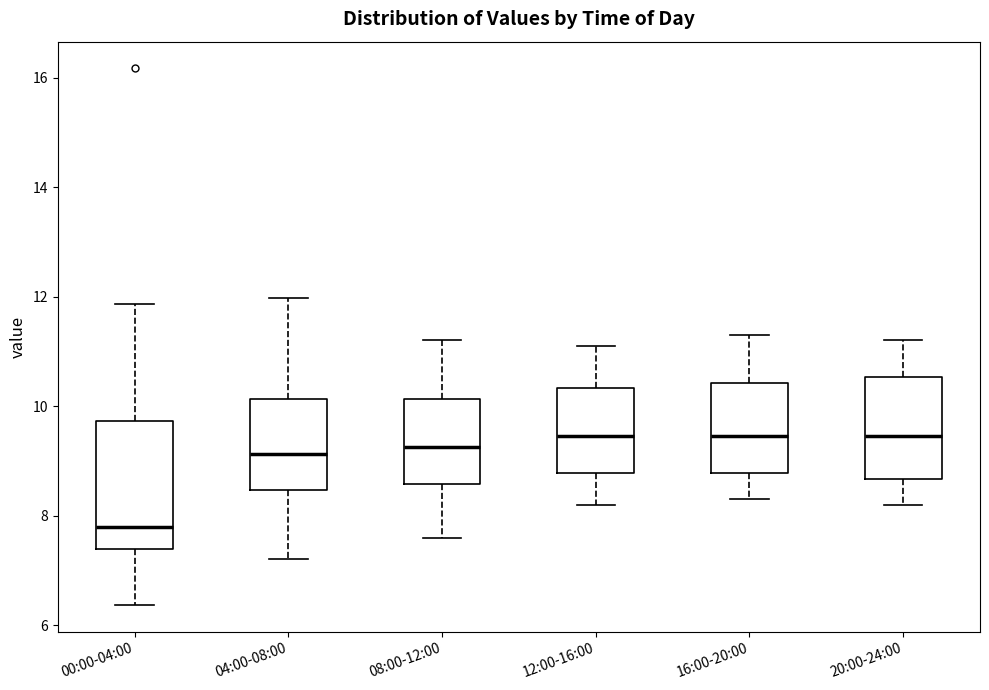

Where is the upper edge of the box for 20:00-24:00 on the y-axis? The values are not printed on the chart, so give them approximately, as read against the axis.

10.6